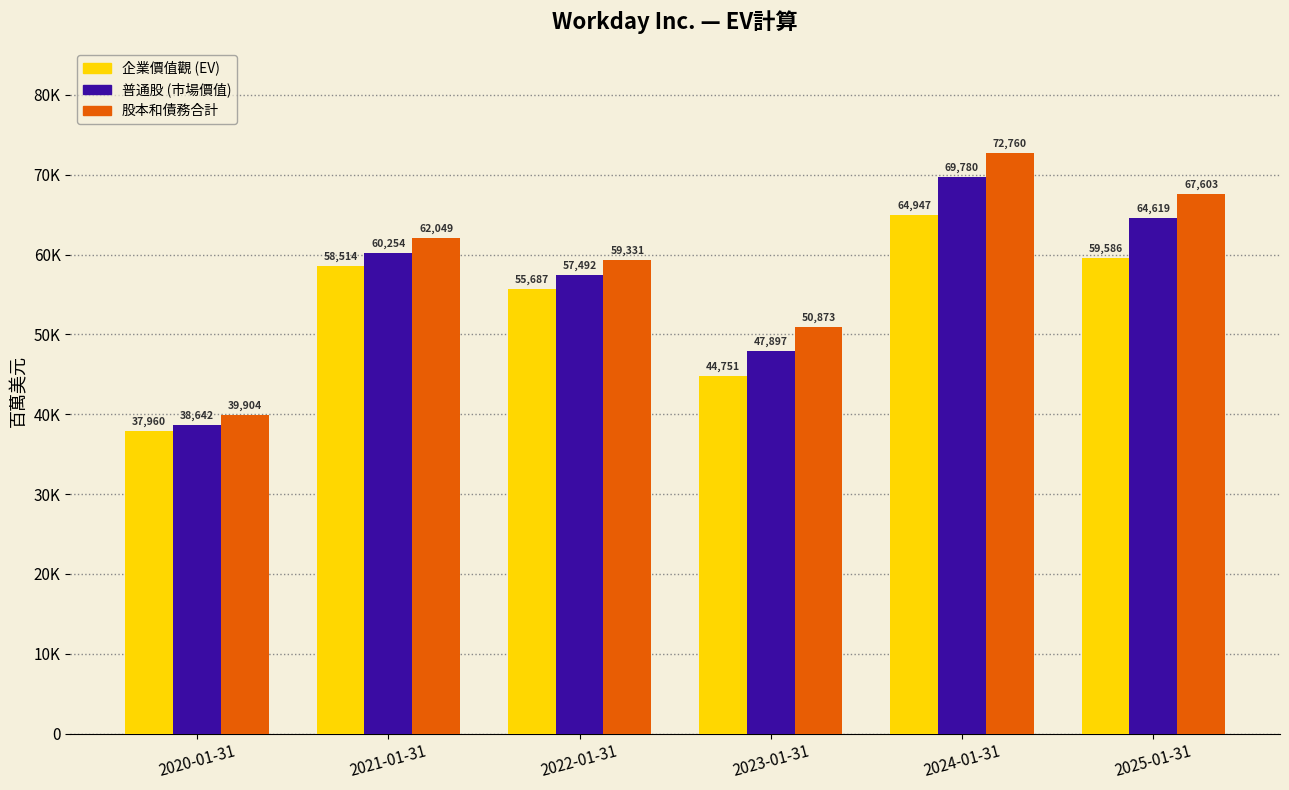

What is the sum of the 股本和債務合計 values at 2024-01-31 and 2022-01-31?

132091